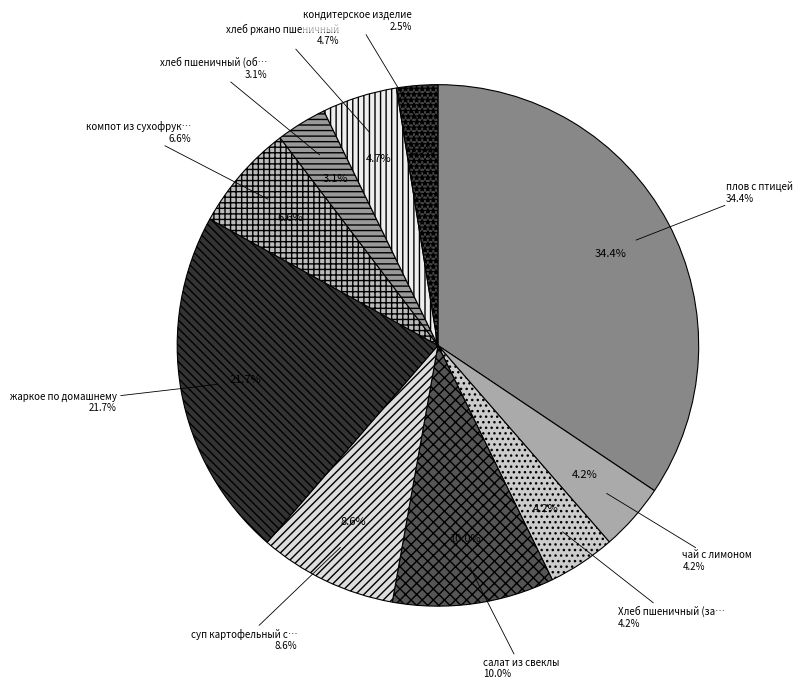

To the nearest percent, what is the difference between the largest and smallest slice percentages?

32%